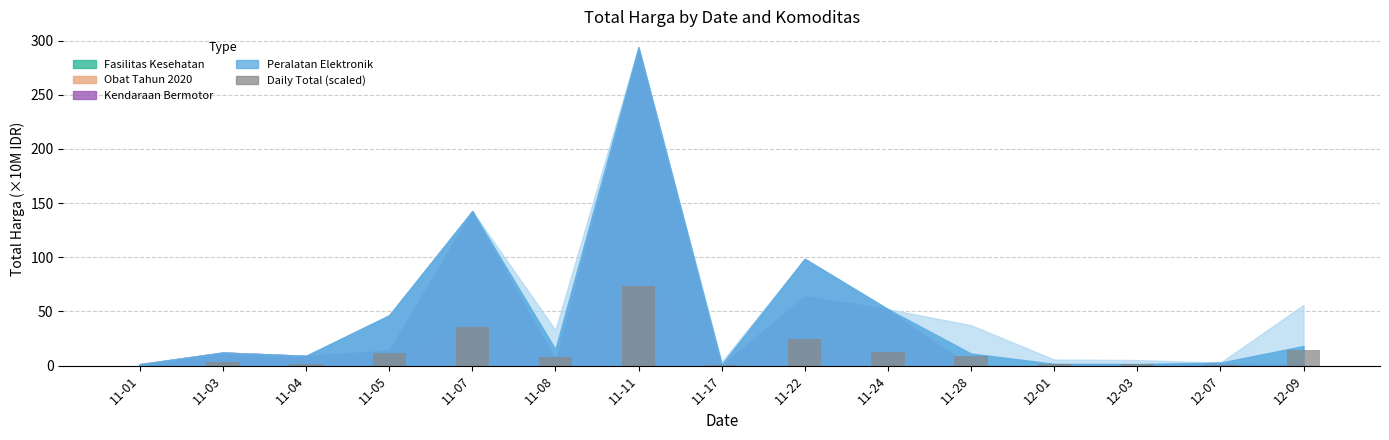

The value at 11-05 is 11.6. True or false?

True